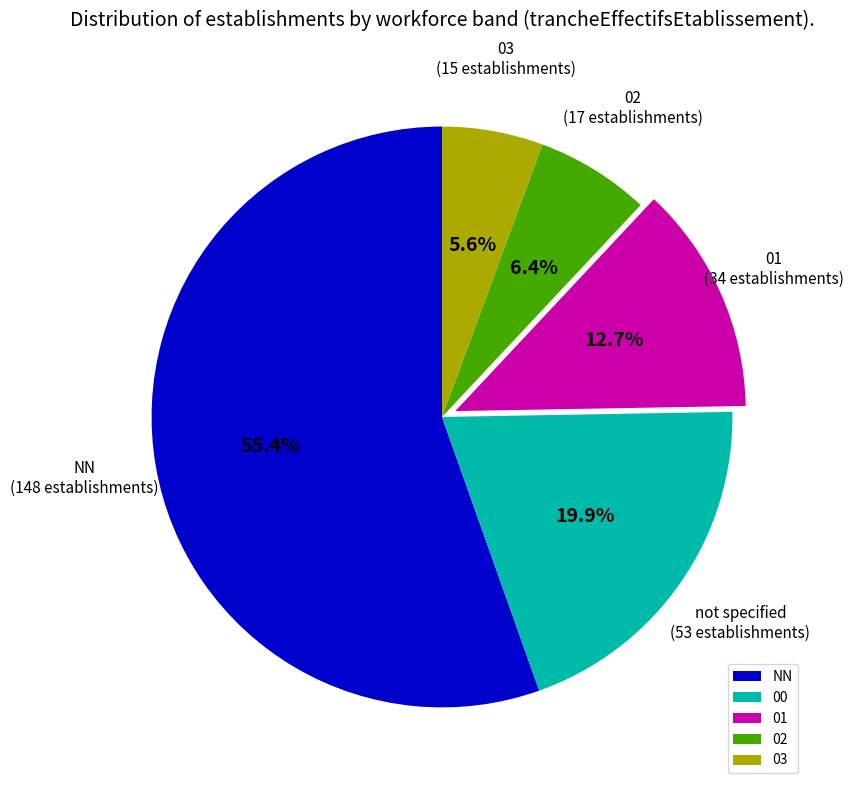

What is the smallest slice in the pie chart?

03